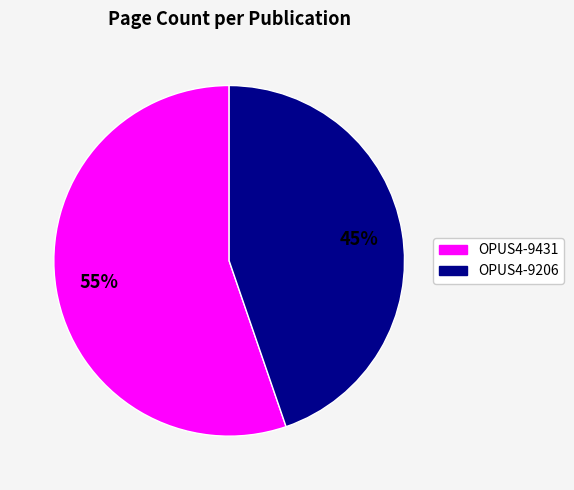

Which category has the smallest portion of the pie?

OPUS4-9206